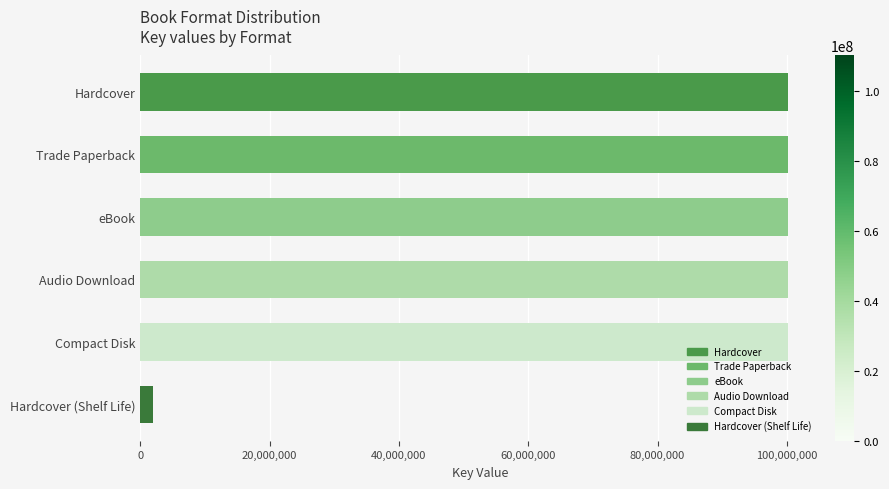

Is it true that the value at Hardcover is 161289651?

False